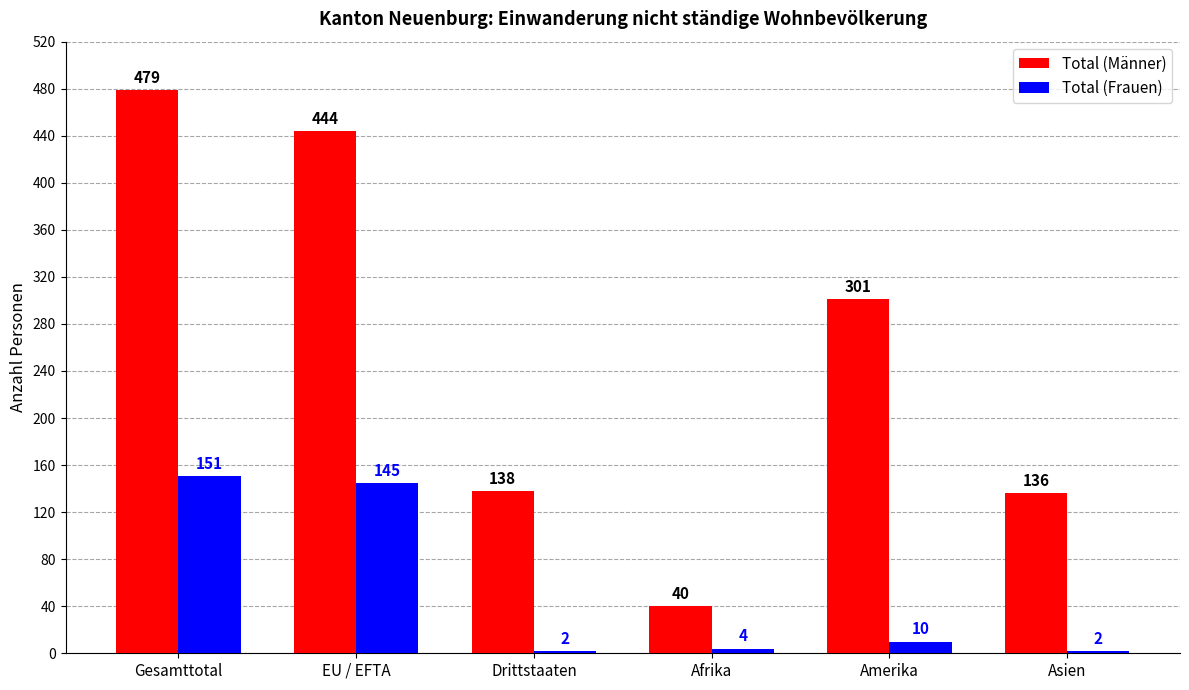

Rank the series at Amerika from lowest to highest value.

Total (Frauen), Total (Männer)